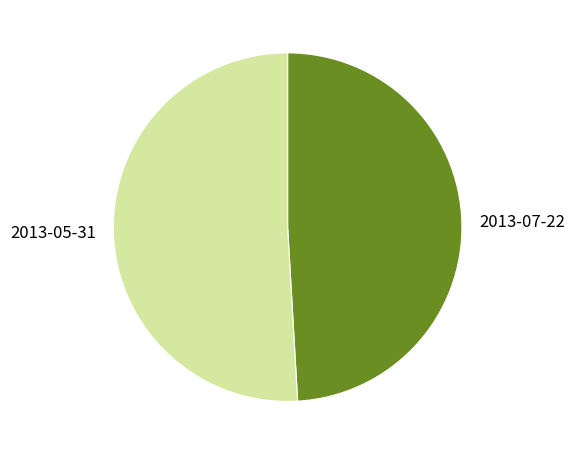

Which slice is the largest?

2013-05-31